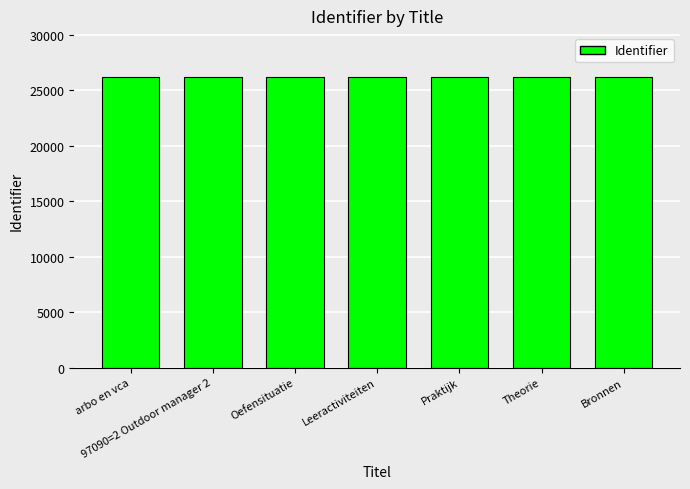

What is the change in value from arbo en vca to Leeractiviteiten?

+6